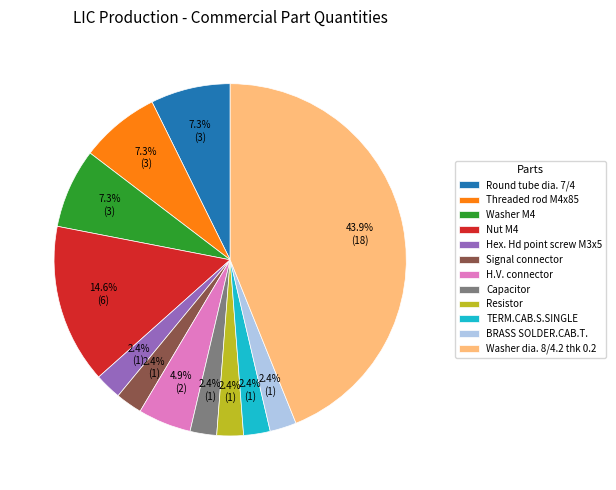

Which has a higher value, Nut M4 or Hex. Hd point screw M3x5?

Nut M4